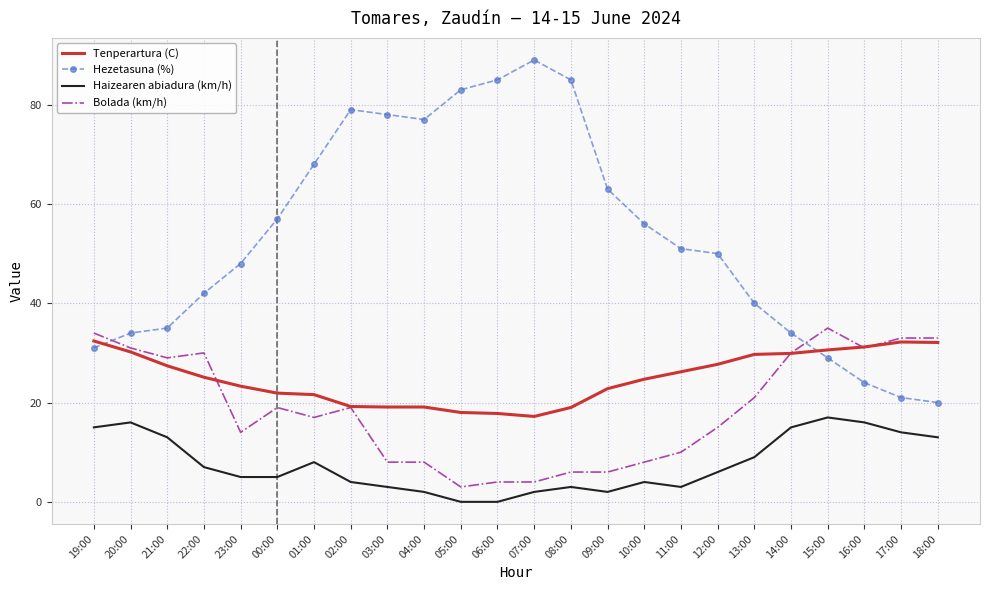

True or false: Haizearen abiadura (km/h) and Tenperartura (C) intersect in this chart.

False